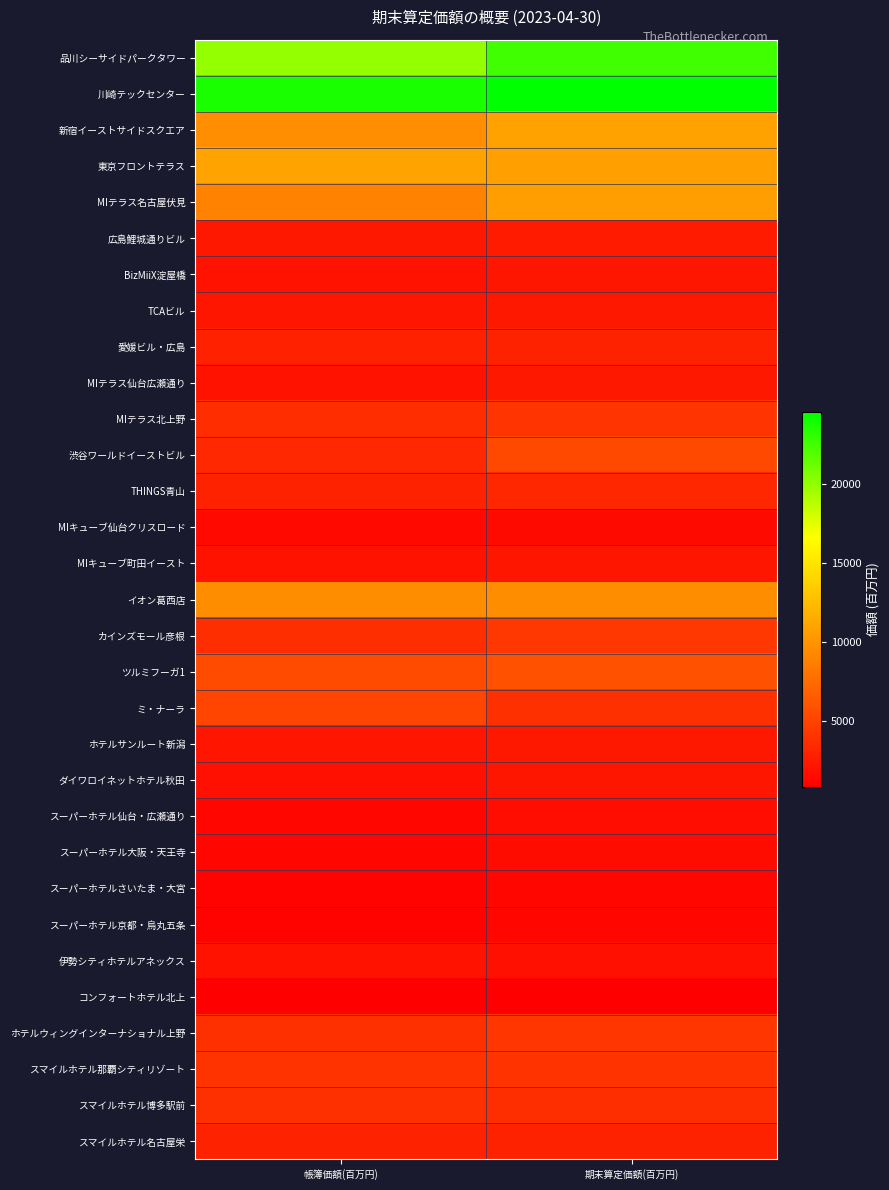

Rank the series by their maximum value, from highest to lowest.

川崎テックセンター, 品川シーサイドパークタワー, 東京フロントテラス, 新宿イーストサイドスクエア, MIテラス名古屋伏見, イオン葛西店, ツルミフーガ1, 渋谷ワールドイーストビル, ミ・ナーラ, カインズモール彦根, ホテルウィングインターナショナル上野, MIテラス北上野, スマイルホテル那覇シティリゾート, スマイルホテル博多駅前, THINGS青山, 愛媛ビル・広島, スマイルホテル名古屋栄, 広島鯉城通りビル, MIテラス仙台広瀬通り, ホテルサンルート新潟, TCAビル, BizMiiX淀屋橋, MIキューブ町田イースト, ダイワロイネットホテル秋田, 伊勢シティホテルアネックス, スーパーホテル仙台・広瀬通り, スーパーホテル大阪・天王寺, MIキューブ仙台クリスロード, スーパーホテルさいたま・大宮, スーパーホテル京都・烏丸五条, コンフォートホテル北上